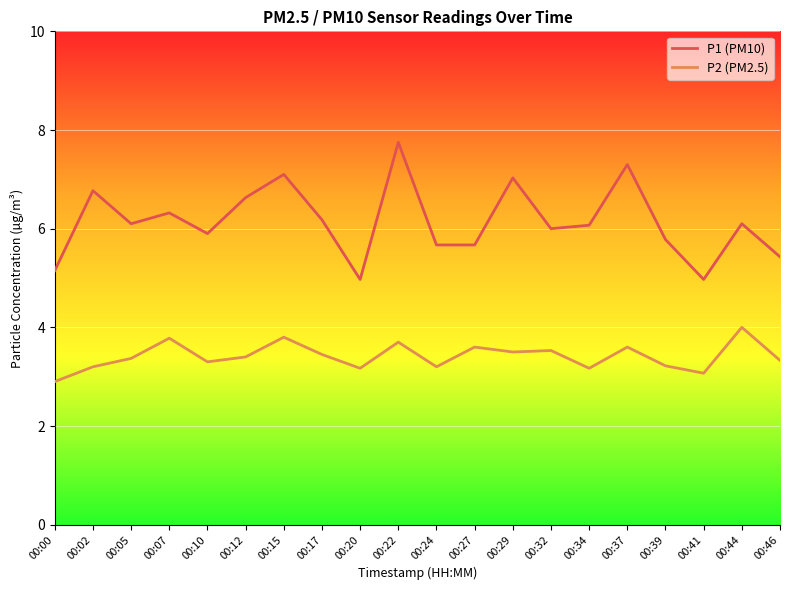

Rank the series at 00:27 from highest to lowest value.

P1 (PM10), P2 (PM2.5)